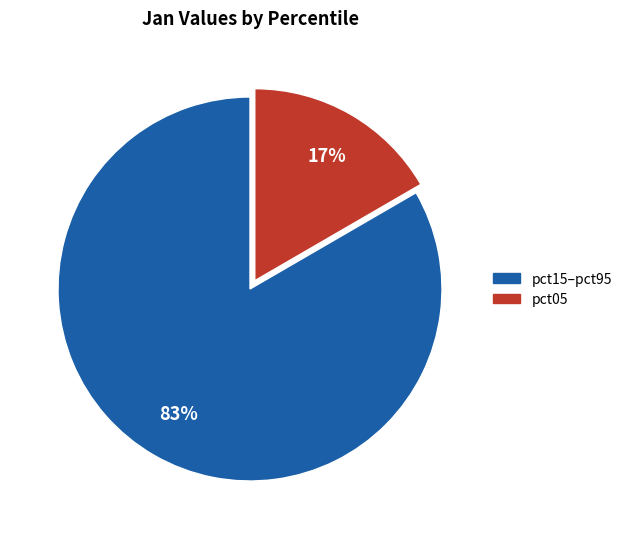

How many slices are in this pie chart?

2